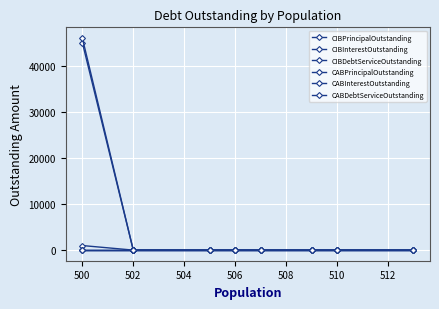

True or false: CABDebtServiceOutstanding has a value of 0 at 508.

True